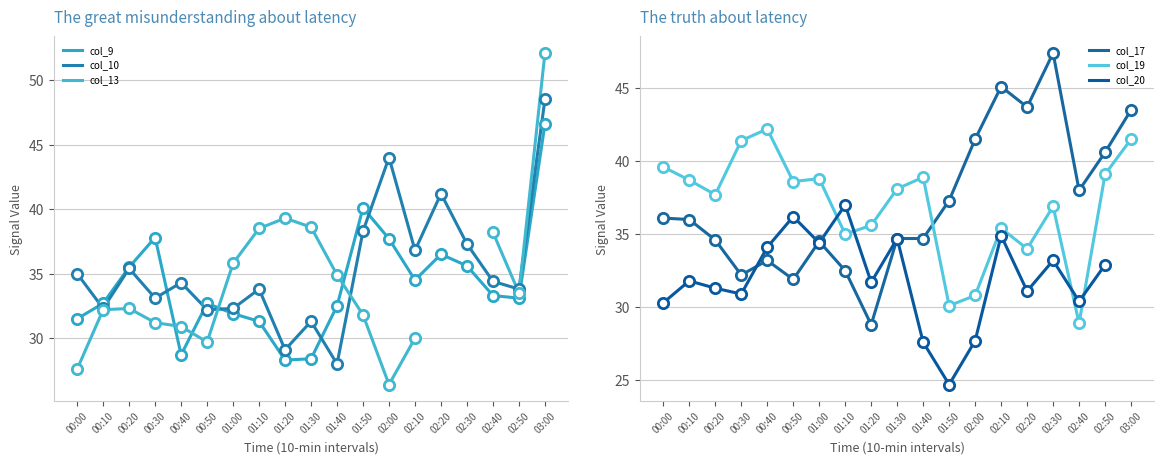

At how many categories does at least one series exceed 32?

19